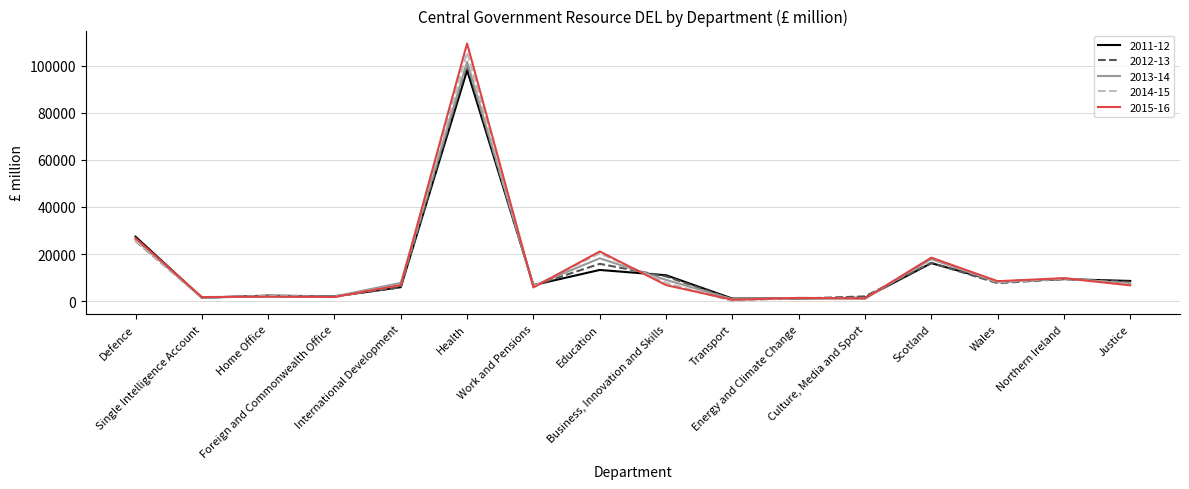

True or false: 2012-13 has a value of 5629 at Defence.

False